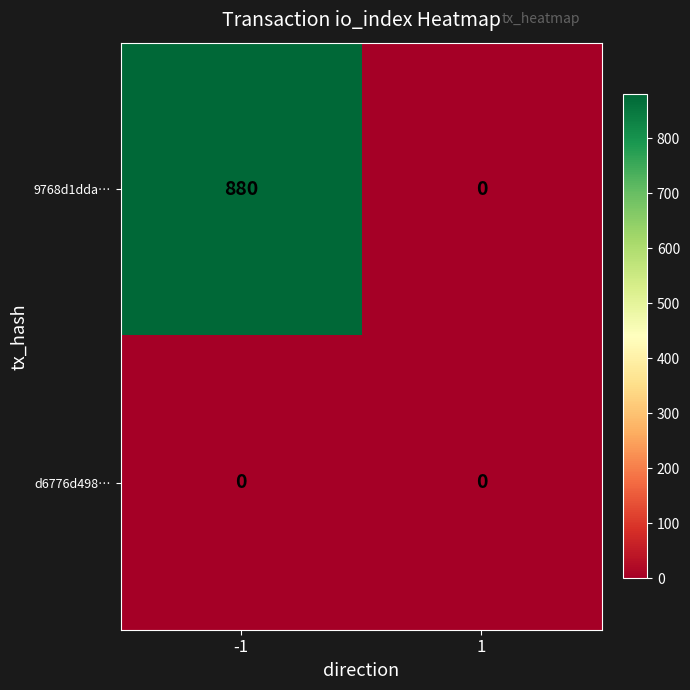

What is the highest value of the 9768d1dda… series?

880